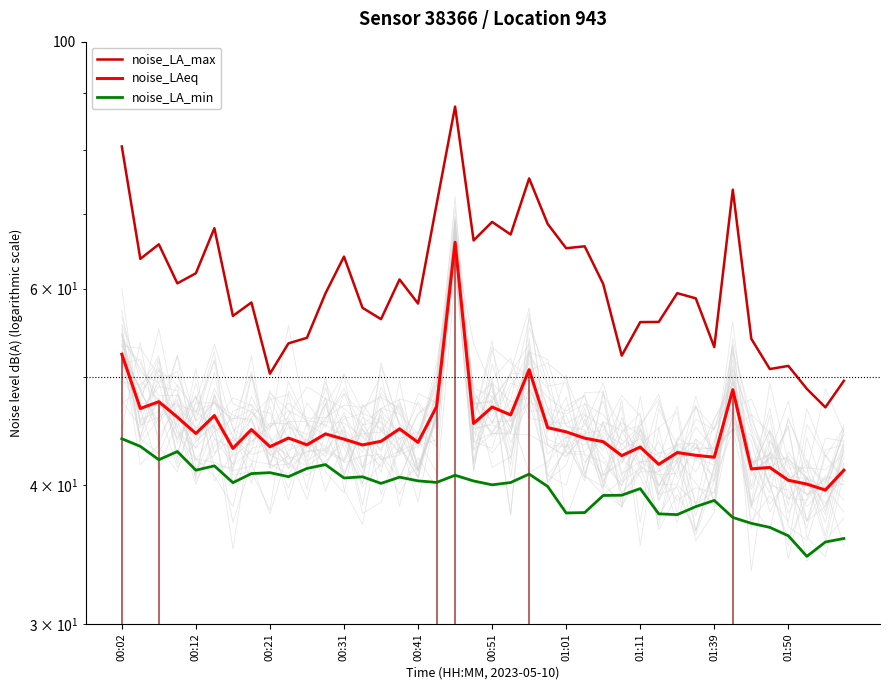

At which category does noise_LAeq reach its first local valley?

00:12